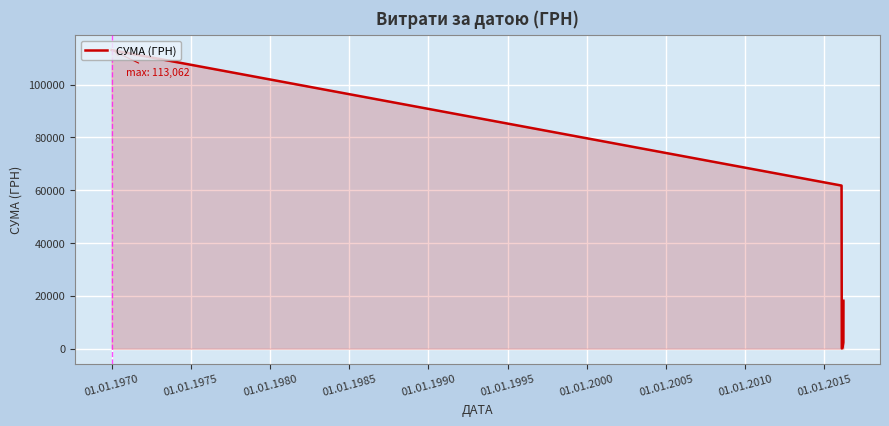

What is the difference between the second highest and second lowest values?

61467.6